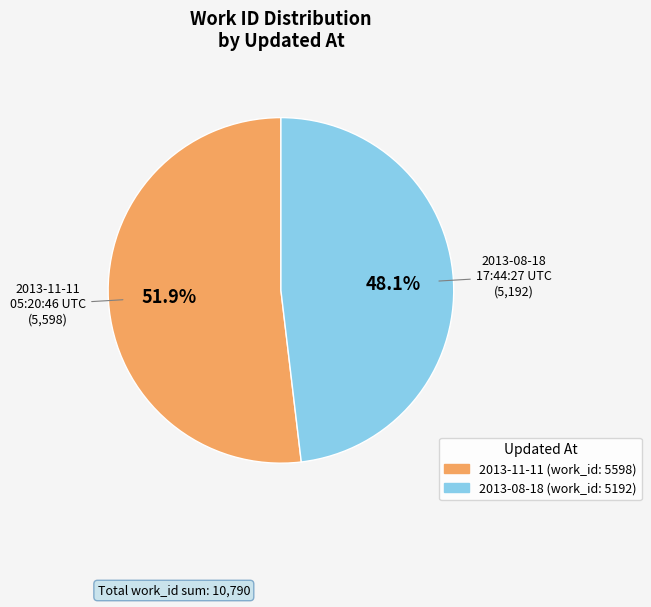

The 2013-08-18 17:44:27 UTC slice represents 48% of the pie. True or false?

True